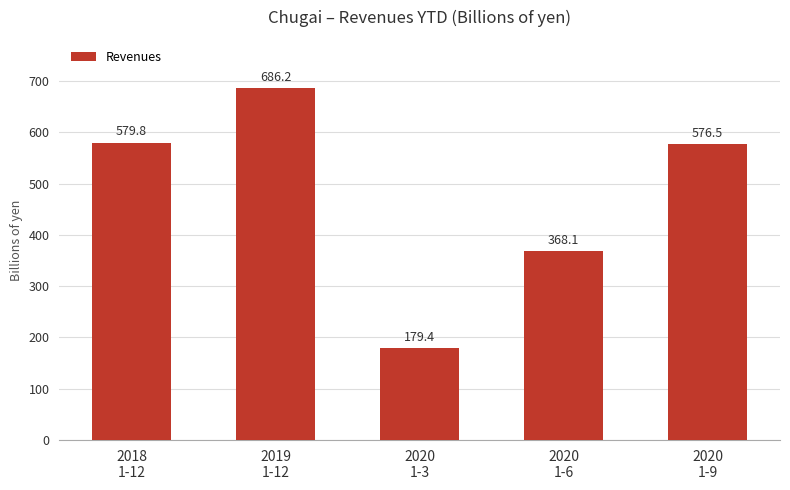

At which category does the chart reach its minimum across all series?

2020
1-3